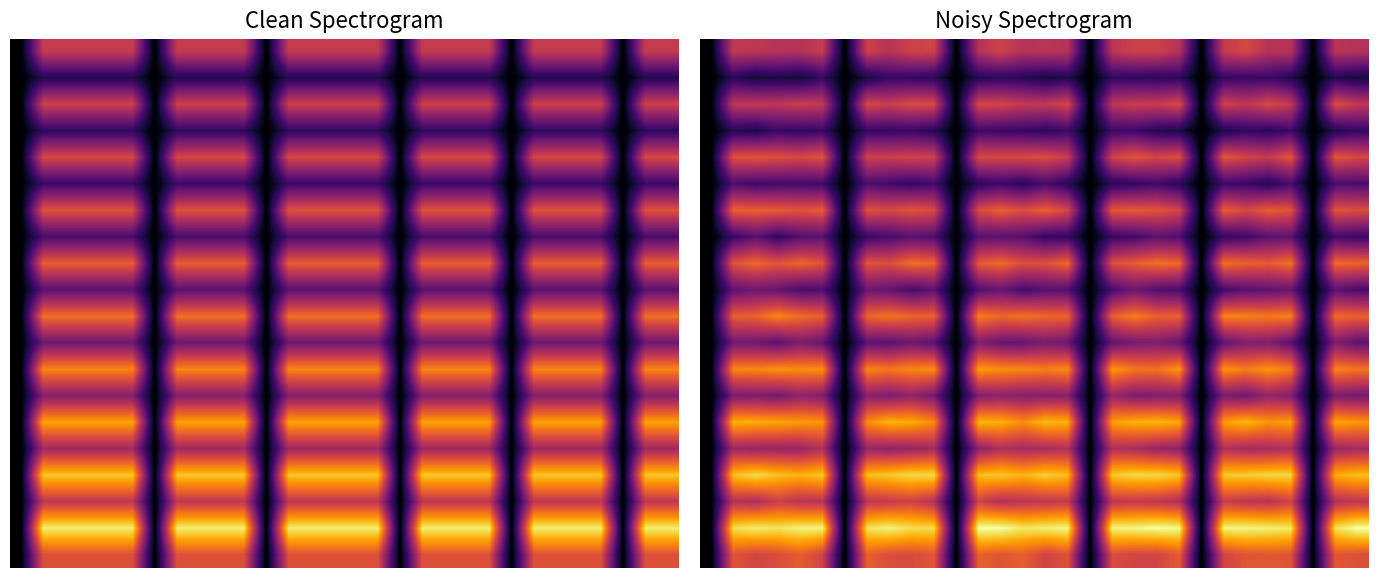

How many data points in 0.0 are above 0?

24